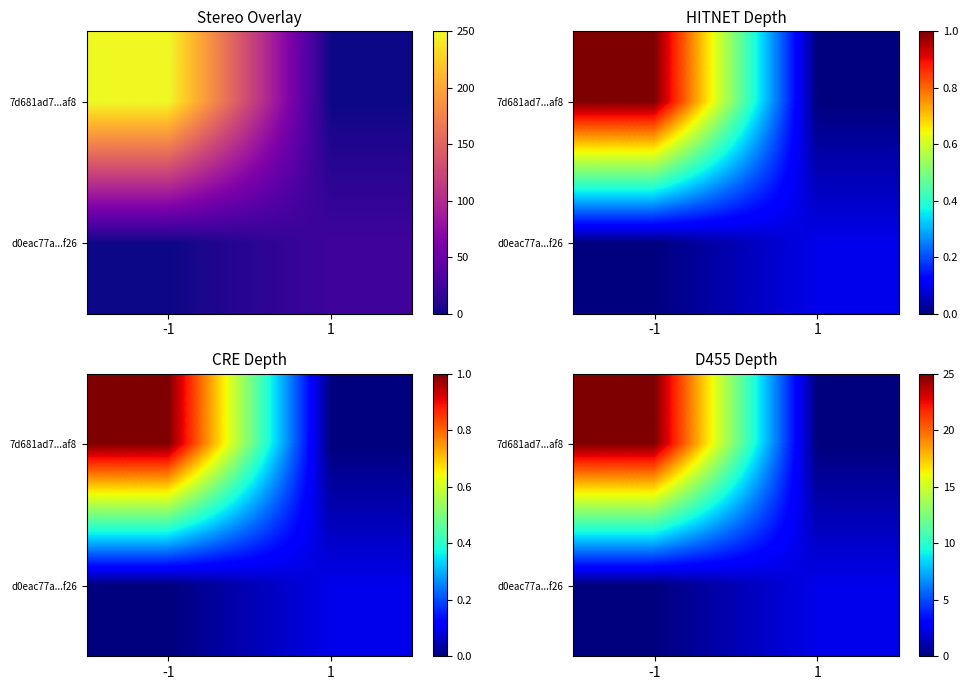

What is the difference between the maximum and minimum values in the d0eac77a...f26 series?

2.4